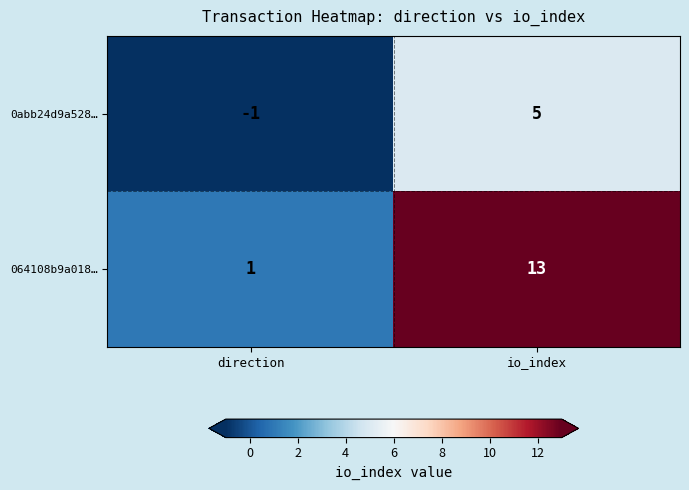

The 0abb24d9a528… series shows -1 at direction. True or false?

True